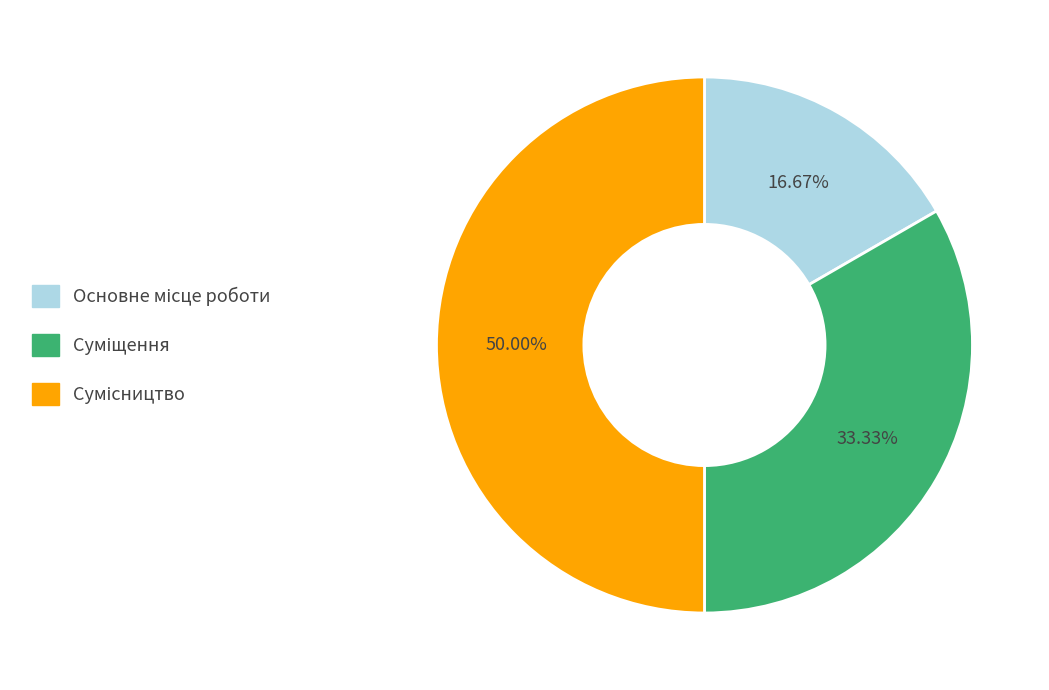

Count the number of slices in the pie.

3